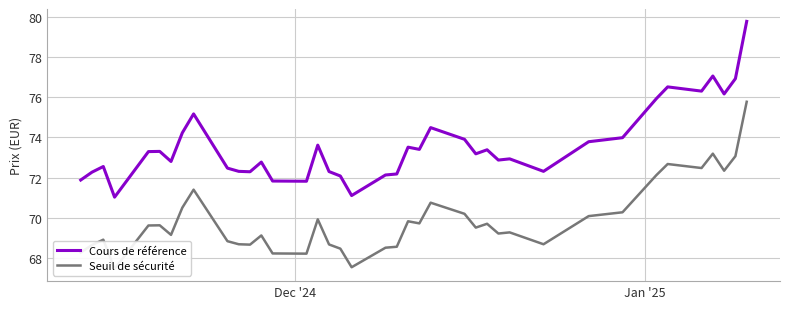

What is the difference between the maximum and second lowest values in the Cours de référence series?

8.6